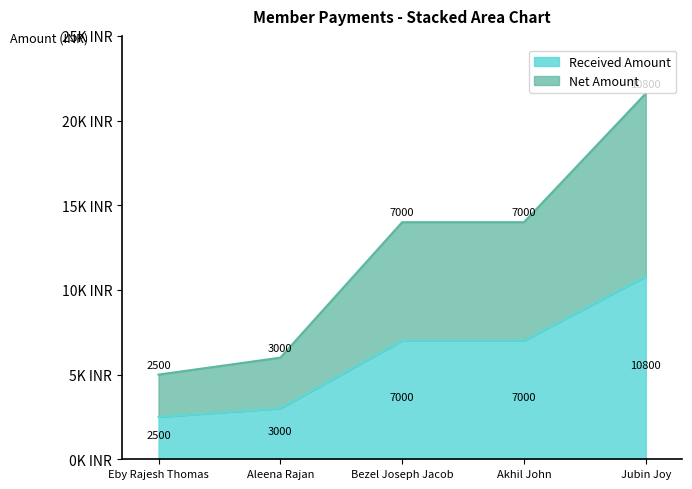

How many lines are shown in the chart?

2